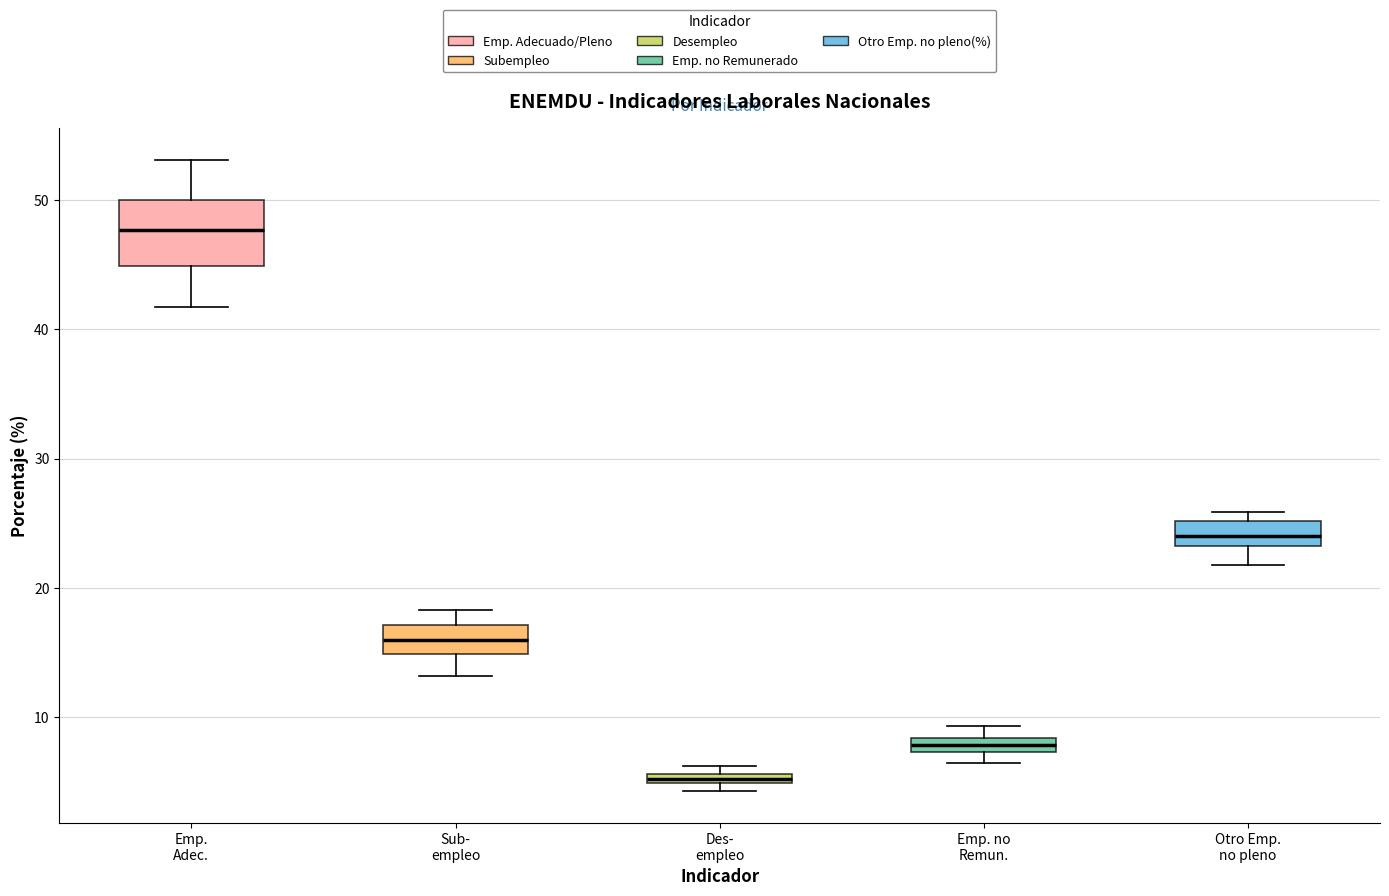

Where is the lower edge of the box for Otro Emp. no pleno on the y-axis? The values are not printed on the chart, so give them approximately, as read against the axis.

23